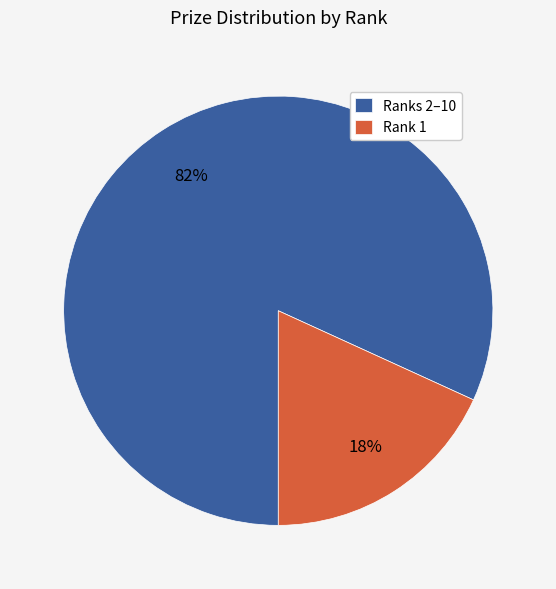

To the nearest percent, what portion does Rank 1 represent?

18%